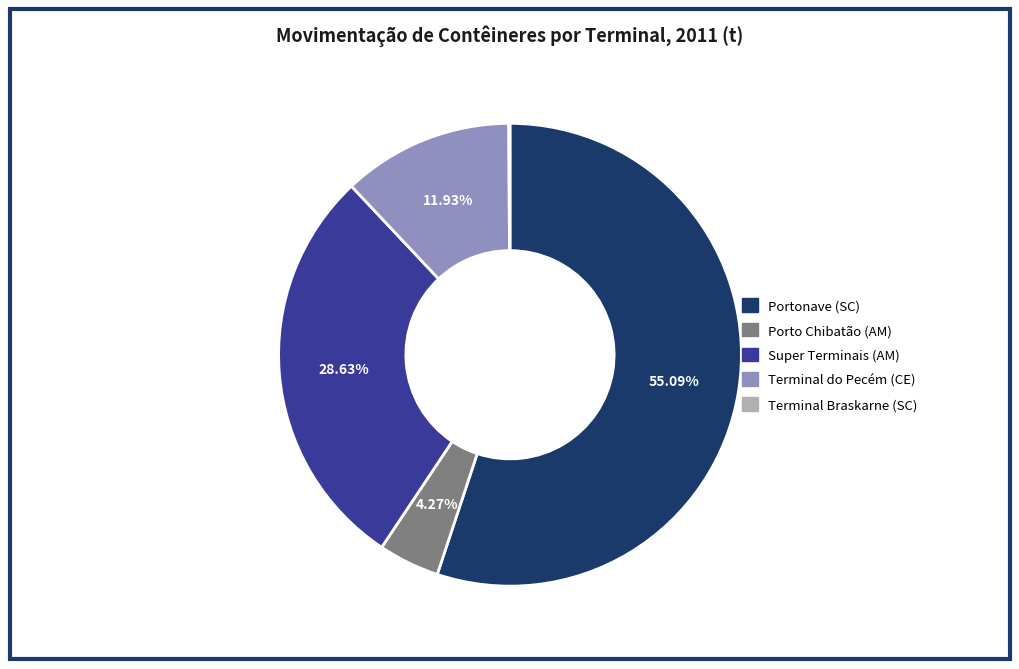

To the nearest percent, what is the difference between the Porto Chibatão (AM) and Portonave (SC) slice percentages?

51%